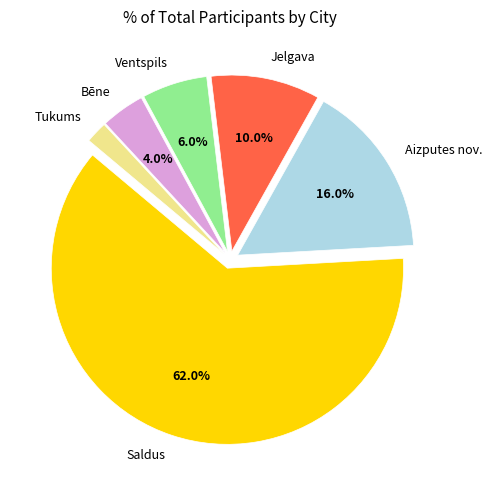

How many slices are in this pie chart?

6